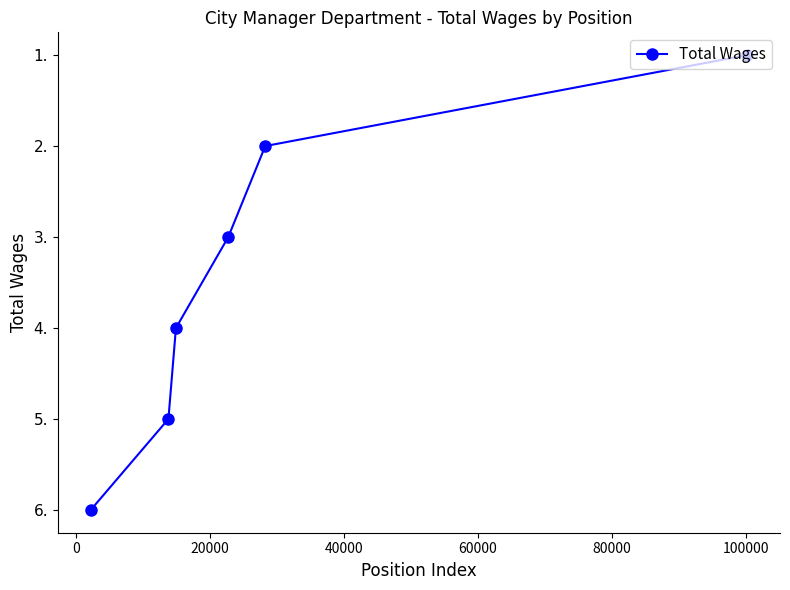

What is the difference between the values at 20000 and 0?

1